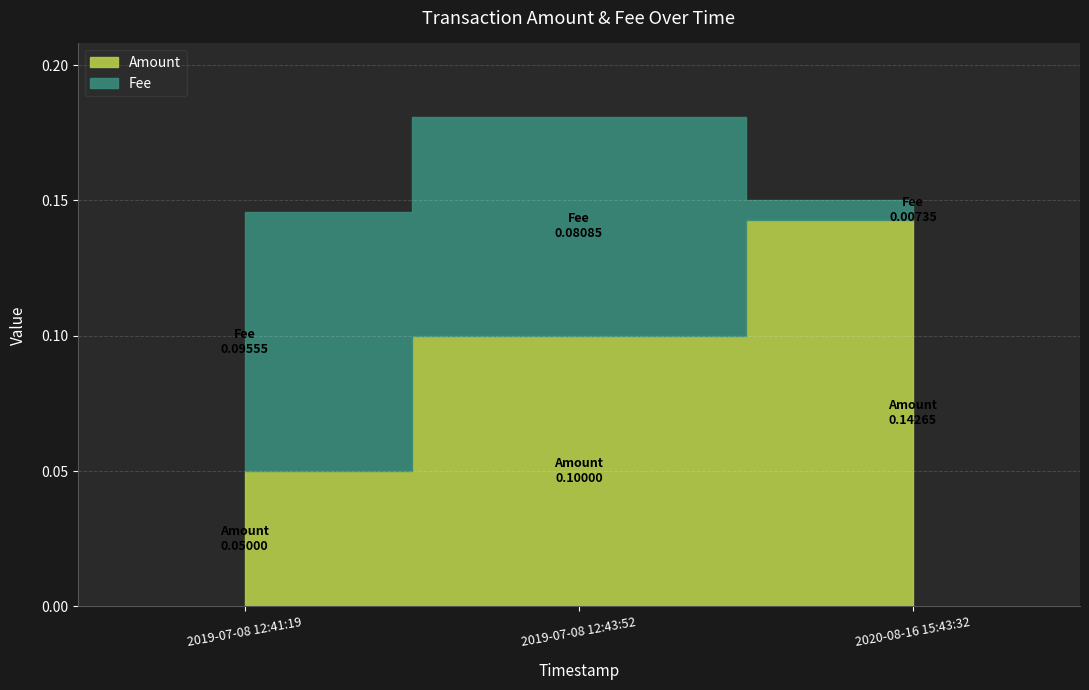

What is the label of the 1st point from the right?

2020-08-16 15:43:32